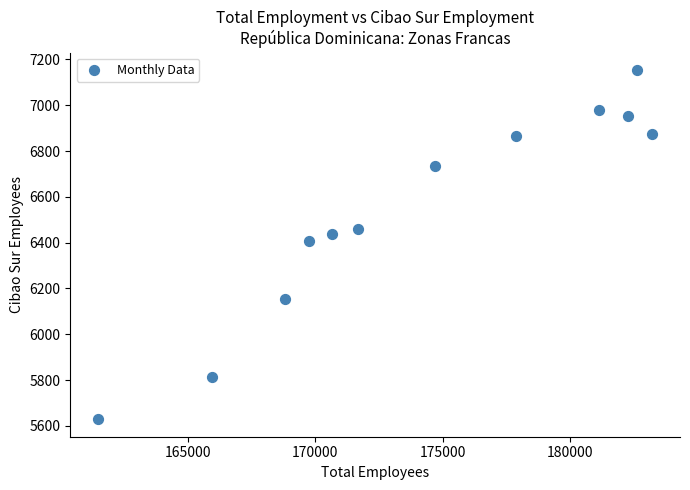

What is the average Y value?

6538